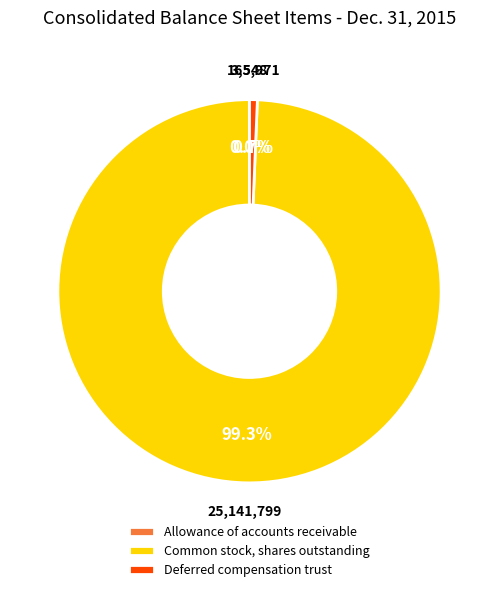

Does any single category account for the majority?

Yes